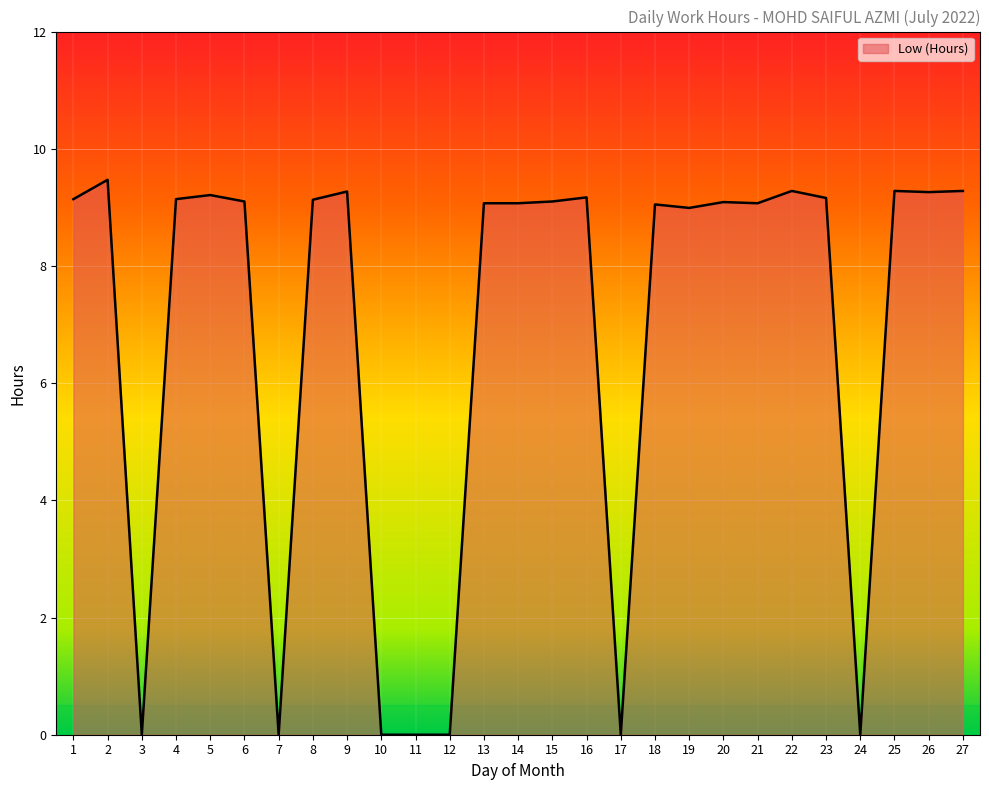

How many lines are shown in the chart?

1